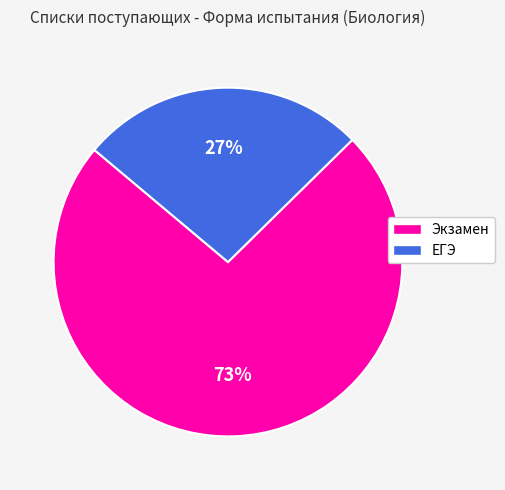

Between Экзамен and ЕГЭ, which is larger?

Экзамен